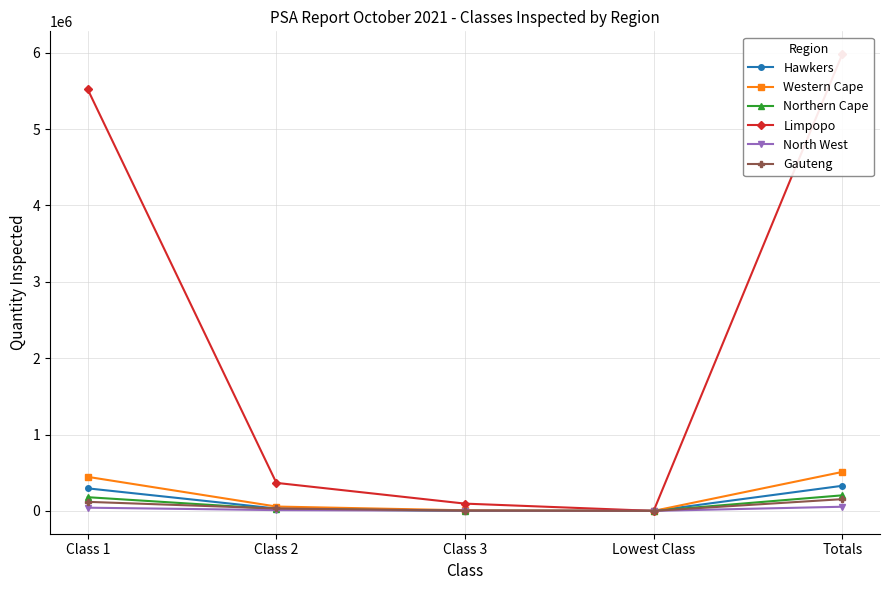

What is the difference between the Western Cape values at Lowest Class and Class 2?

56834